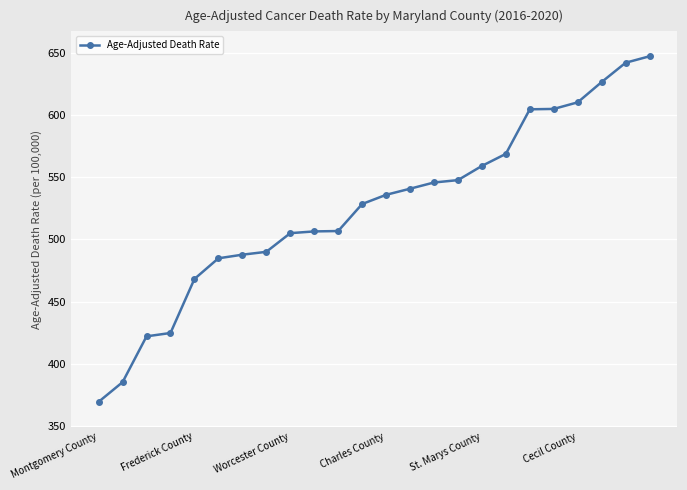

What is the value of the 17th point from the left?

559.0